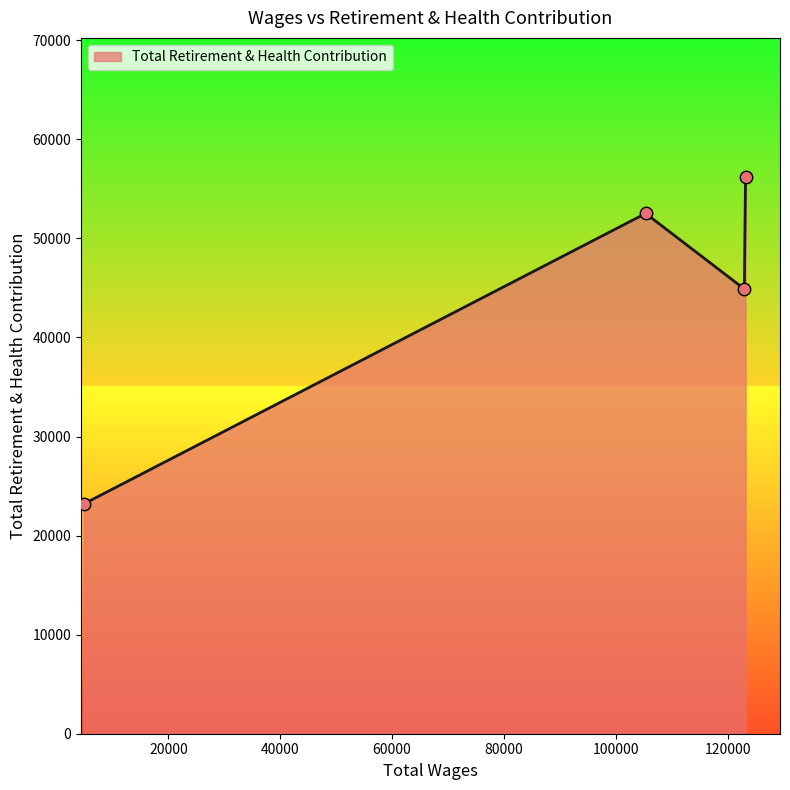

How many interior local peaks (higher than both neighbors) does the data have?

1